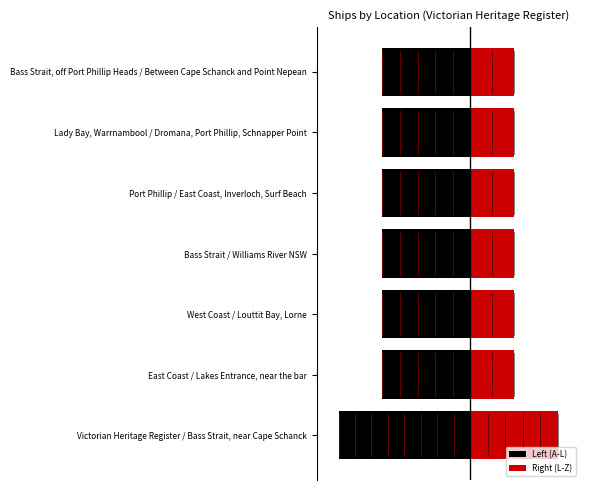

What is the difference between the highest and lowest values at Bass Strait, off Port Phillip Heads / Between Cape Schanck and Point Nepean?

3